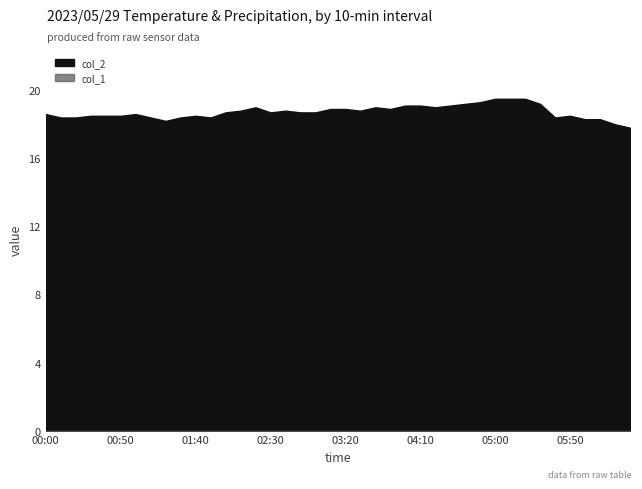

Reading left to right, transcribe all the data shown in this chart.

col_2: 18.6	18.4	18.4	18.5	18.5	18.5	18.6	18.4	18.2	18.4	18.5	18.4	18.7	18.8	19.0	18.7	18.8	18.7	18.7	18.9	18.9	18.8	19.0	18.9	19.1	19.1	19.0	19.1	19.2	19.3	19.5	19.5	19.5	19.2	18.4	18.5	18.3	18.3	18.0	17.8
col_1: 0.0	0.0	0.0	0.0	0.0	0.0	0.0	0.0	0.0	0.0	0.0	0.0	0.0	0.0	0.0	0.0	0.0	0.0	0.0	0.0	0.0	0.0	0.0	0.0	0.0	0.0	0.0	0.0	0.0	0.0	0.0	0.0	0.0	0.0	0.0	0.0	0.0	0.0	0.0	0.0